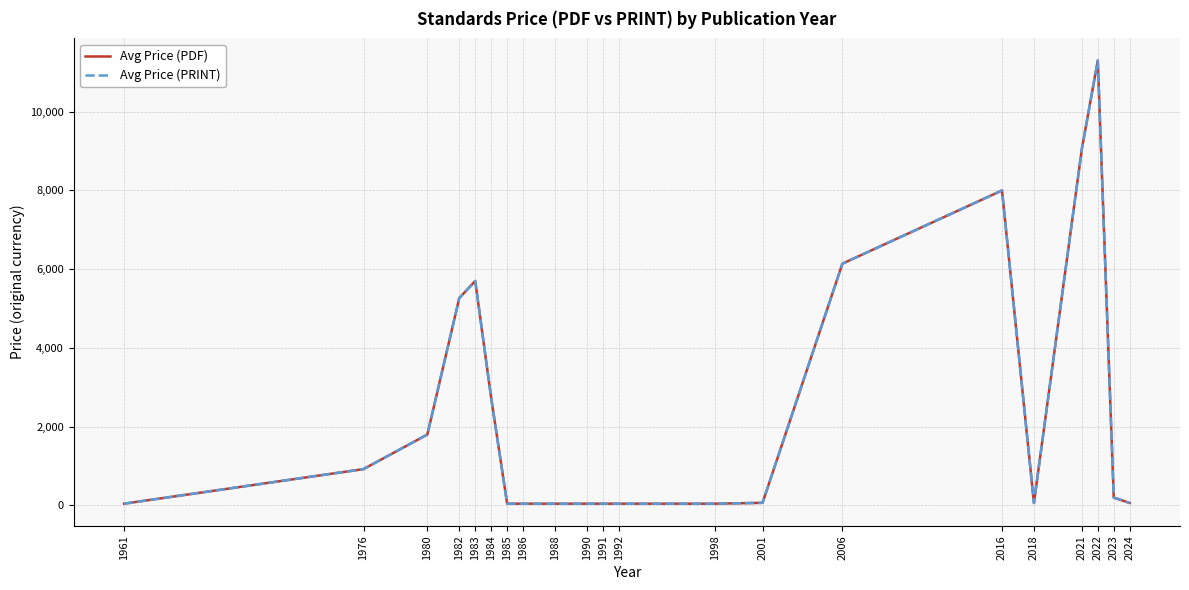

Reading left to right, extract all data points from this chart.

Avg Price (PDF): 1961=43.0	1976=921.5	1980=1800.0	1982=5266.7	1983=5700.0	1984=2723.7	1985=43.0	1986=43.0	1988=43.0	1990=43.0	1991=43.0	1992=43.0	1998=43.0	2001=65.0	2006=6140.2	2016=8000.0	2018=61.0	2021=9050.0	2022=11300.0	2023=198.9	2024=61.0
Avg Price (PRINT): 1961=43.0	1976=921.5	1980=1800.0	1982=5266.7	1983=5700.0	1984=2723.7	1985=43.0	1986=43.0	1988=43.0	1990=43.0	1991=43.0	1992=43.0	1998=43.0	2001=65.0	2006=6140.2	2016=8000.0	2018=61.0	2021=9050.0	2022=11300.0	2023=198.9	2024=61.0